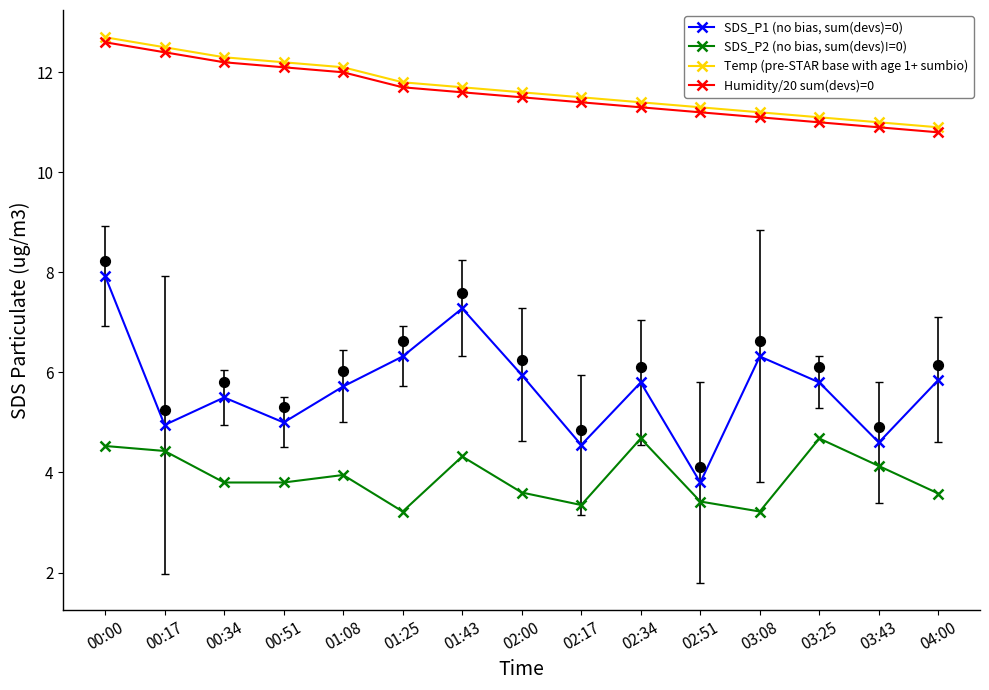

What is the total value across all series at 01:43?

34.9